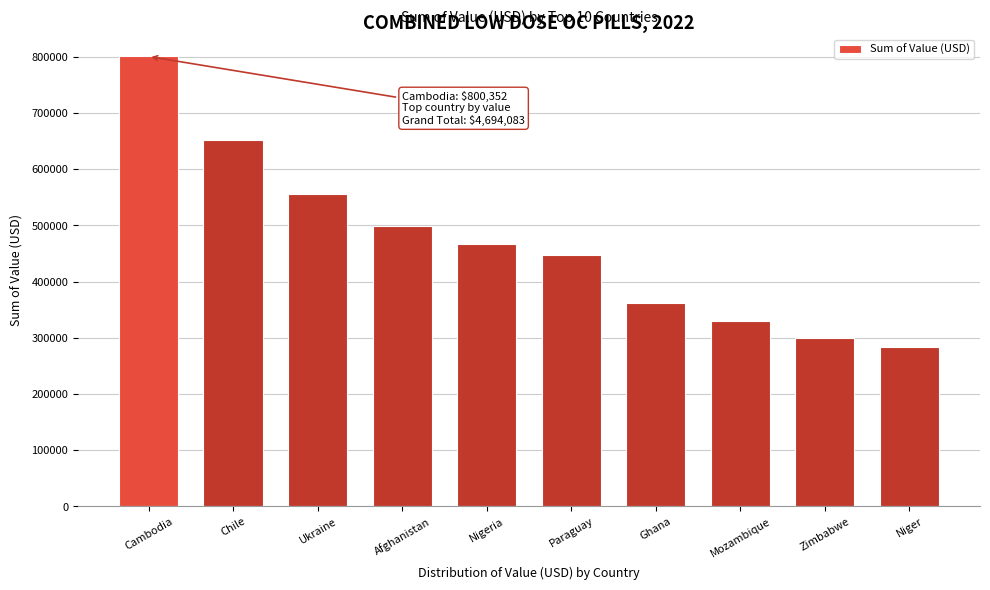

Reading right to left, extract all data points from this chart.

283449.6	300182.4	330422.4	360974.9	446601.6	466855.2	497998.2	555696.0	651551.0	800352.0